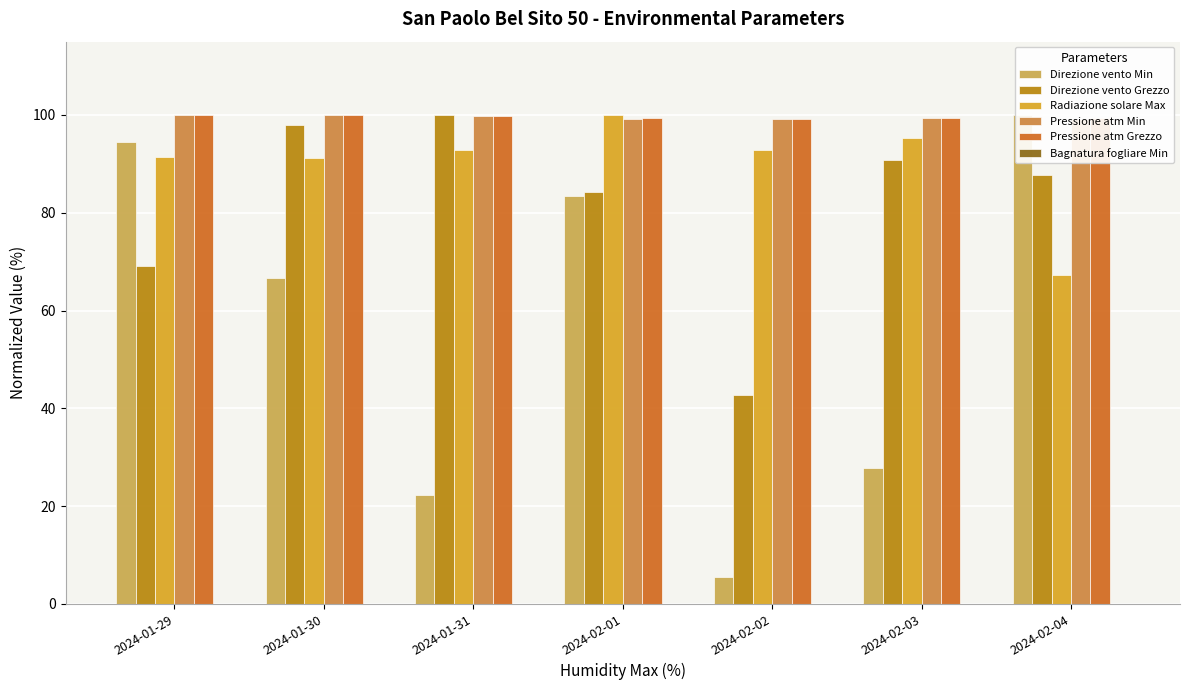

How many groups of bars are there?

7